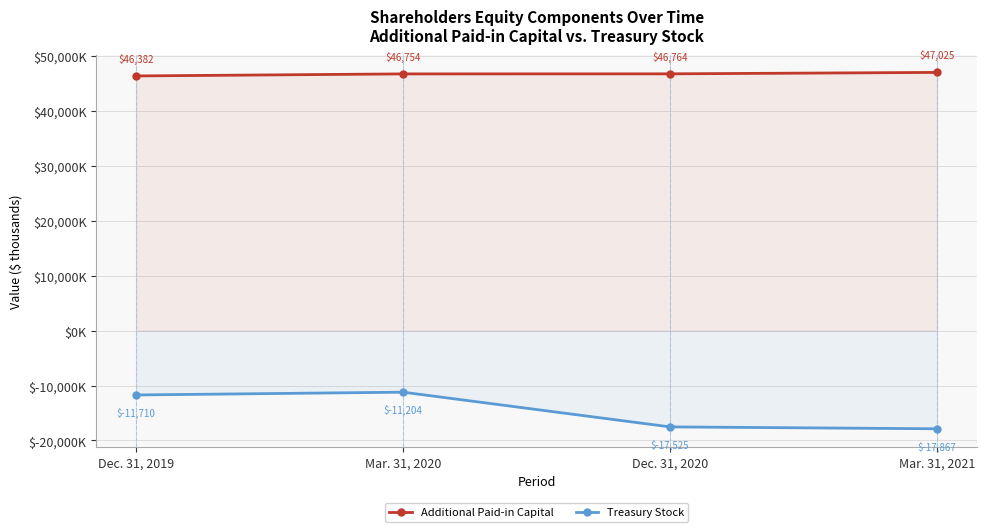

Is the value of Treasury Stock at Mar. 31, 2021 greater than the value of Additional Paid-in Capital at Dec. 31, 2019?

No